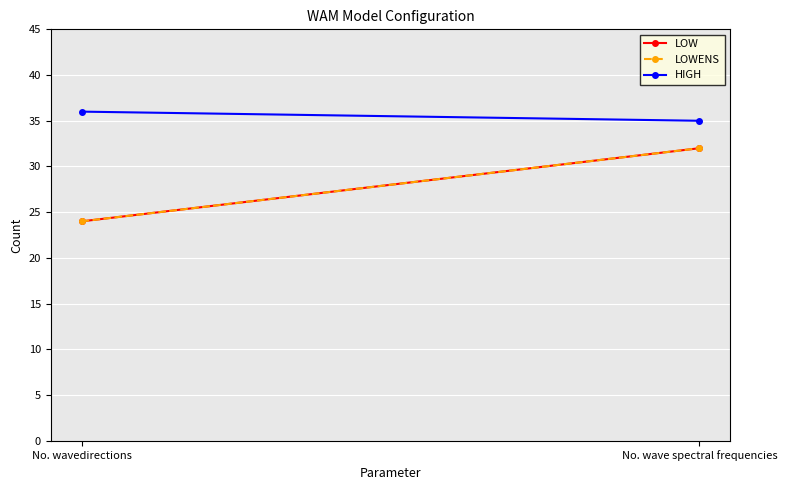

Is it true that LOW equals 42 at No. wavedirections?

False